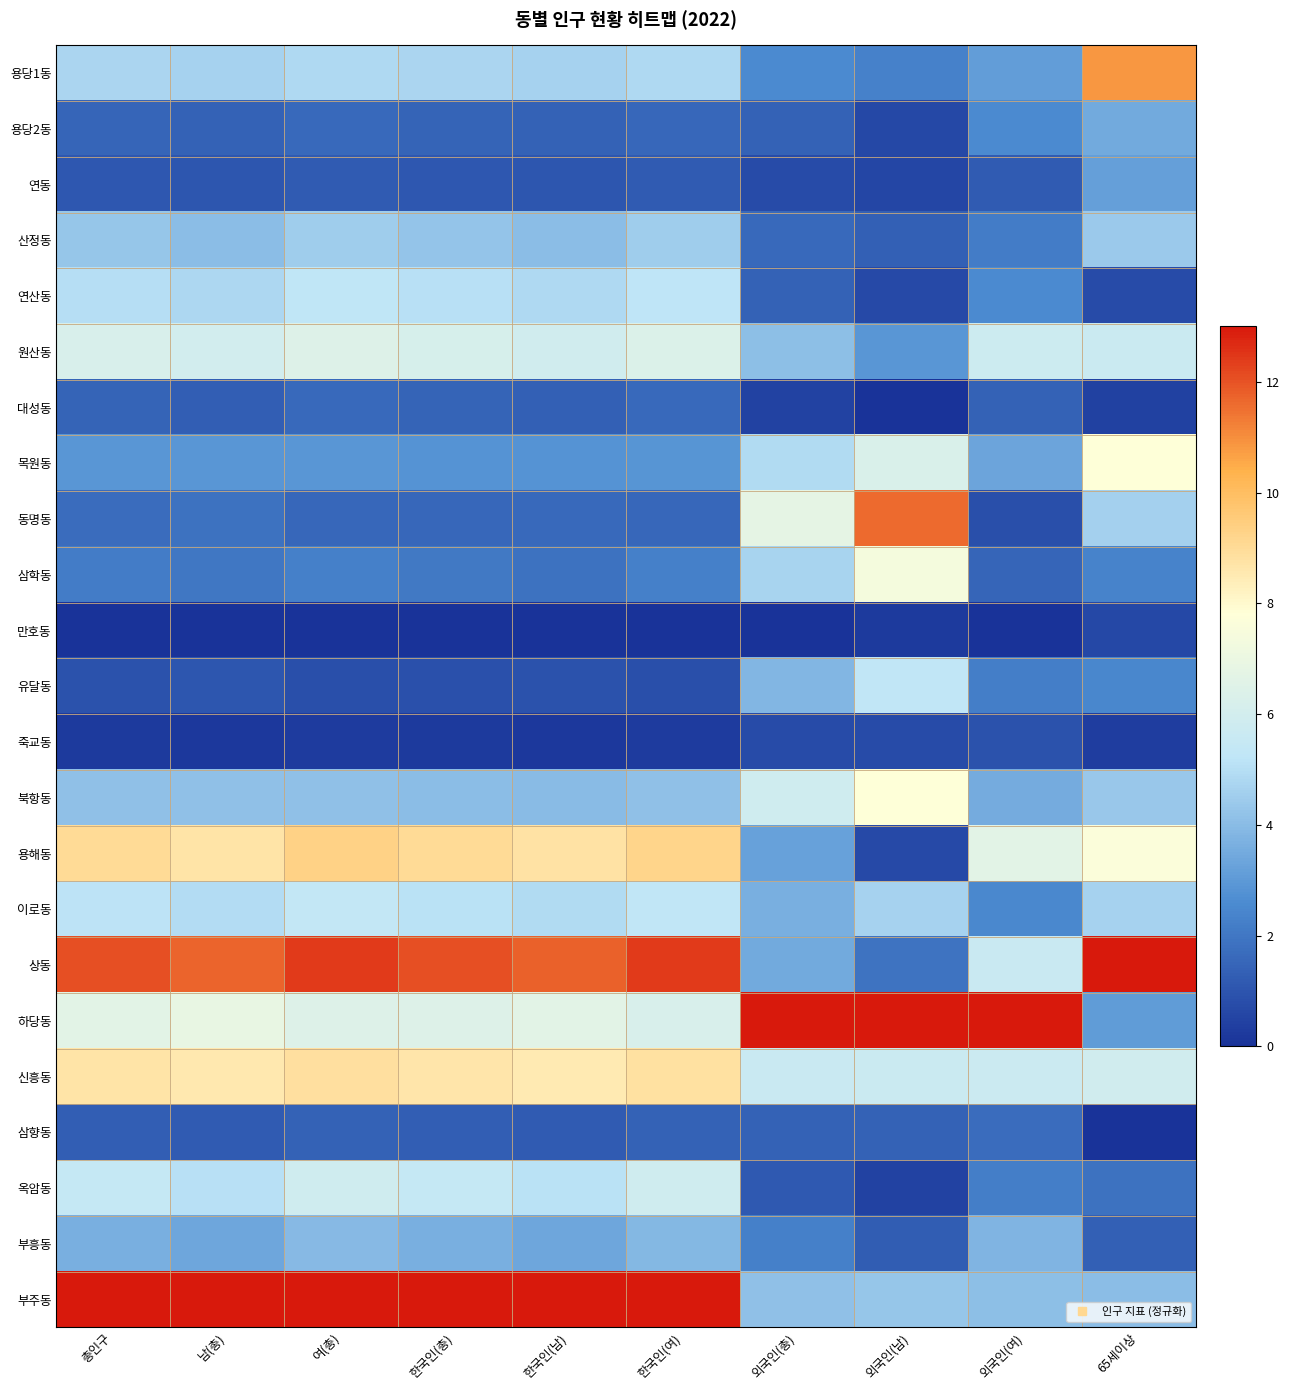

Reading left to right, transcribe all the data shown in this chart.

용당1동: 총인구=4.8	남(총)=4.7	여(총)=4.9	한국인(총)=4.7	한국인(남)=4.6	한국인(여)=4.8	외국인(총)=2.6	외국인(남)=2.3	외국인(여)=3.1	65세이상=10.8
용당2동: 총인구=1.5	남(총)=1.4	여(총)=1.6	한국인(총)=1.5	한국인(남)=1.4	한국인(여)=1.5	외국인(총)=1.4	외국인(남)=0.6	외국인(여)=2.6	65세이상=3.5
연동: 총인구=1.1	남(총)=1.0	여(총)=1.2	한국인(총)=1.1	한국인(남)=1.0	한국인(여)=1.2	외국인(총)=0.7	외국인(남)=0.6	외국인(여)=1.2	65세이상=3.2
산정동: 총인구=4.3	남(총)=4.0	여(총)=4.5	한국인(총)=4.3	한국인(남)=4.0	한국인(여)=4.5	외국인(총)=1.6	외국인(남)=1.3	외국인(여)=2.1	65세이상=4.4
연산동: 총인구=5.0	남(총)=4.8	여(총)=5.2	한국인(총)=5.0	한국인(남)=4.8	한국인(여)=5.2	외국인(총)=1.4	외국인(남)=0.7	외국인(여)=2.6	65세이상=0.7
원산동: 총인구=6.2	남(총)=6.0	여(총)=6.4	한국인(총)=6.2	한국인(남)=5.9	한국인(여)=6.4	외국인(총)=4.1	외국인(남)=2.9	외국인(여)=5.8	65세이상=5.6
대성동: 총인구=1.5	남(총)=1.3	여(총)=1.6	한국인(총)=1.5	한국인(남)=1.3	한국인(여)=1.6	외국인(총)=0.5	외국인(남)=0.0	외국인(여)=1.4	65세이상=0.4
목원동: 총인구=2.9	남(총)=2.9	여(총)=2.9	한국인(총)=2.8	한국인(남)=2.8	한국인(여)=2.9	외국인(총)=4.9	외국인(남)=6.3	외국인(여)=3.3	65세이상=7.8
동명동: 총인구=1.7	남(총)=1.8	여(총)=1.5	한국인(총)=1.6	한국인(남)=1.6	한국인(여)=1.5	외국인(총)=6.8	외국인(남)=11.6	외국인(여)=0.8	65세이상=4.6
삼학동: 총인구=2.1	남(총)=2.0	여(총)=2.3	한국인(총)=2.1	한국인(남)=1.9	한국인(여)=2.2	외국인(총)=4.7	외국인(남)=7.4	외국인(여)=1.5	65세이상=2.4
만호동: 총인구=0.0	남(총)=0.0	여(총)=0.0	한국인(총)=0.0	한국인(남)=0.0	한국인(여)=0.0	외국인(총)=0.0	외국인(남)=0.2	외국인(여)=0.0	65세이상=0.7
유달동: 총인구=0.9	남(총)=1.0	여(총)=0.9	한국인(총)=0.9	한국인(남)=0.9	한국인(여)=0.8	외국인(총)=3.9	외국인(남)=5.3	외국인(여)=2.2	65세이상=2.5
죽교동: 총인구=0.2	남(총)=0.2	여(총)=0.3	한국인(총)=0.2	한국인(남)=0.2	한국인(여)=0.3	외국인(총)=0.7	외국인(남)=0.8	외국인(여)=1.0	65세이상=0.3
북항동: 총인구=4.1	남(총)=4.1	여(총)=4.2	한국인(총)=4.1	한국인(남)=4.0	한국인(여)=4.1	외국인(총)=5.9	외국인(남)=7.8	외국인(여)=3.5	65세이상=4.4
용해동: 총인구=9.0	남(총)=8.7	여(총)=9.3	한국인(총)=9.0	한국인(남)=8.8	한국인(여)=9.2	외국인(총)=3.2	외국인(남)=0.7	외국인(여)=6.6	65세이상=7.6
이로동: 총인구=5.1	남(총)=5.0	여(총)=5.3	한국인(총)=5.1	한국인(남)=4.9	한국인(여)=5.3	외국인(총)=3.6	외국인(남)=4.7	외국인(여)=2.5	65세이상=4.6
상동: 총인구=12.1	남(총)=11.7	여(총)=12.4	한국인(총)=12.1	한국인(남)=11.8	한국인(여)=12.4	외국인(총)=3.5	외국인(남)=1.9	외국인(여)=5.6	65세이상=13.0
하당동: 총인구=6.6	남(총)=6.9	여(총)=6.4	한국인(총)=6.4	한국인(남)=6.6	한국인(여)=6.2	외국인(총)=13.0	외국인(남)=13.0	외국인(여)=13.0	65세이상=3.1
신흥동: 총인구=8.7	남(총)=8.6	여(총)=8.9	한국인(총)=8.7	한국인(남)=8.5	한국인(여)=8.8	외국인(총)=5.6	외국인(남)=5.7	외국인(여)=5.7	65세이상=5.9
삼향동: 총인구=1.3	남(총)=1.2	여(총)=1.4	한국인(총)=1.3	한국인(남)=1.2	한국인(여)=1.4	외국인(총)=1.4	외국인(남)=1.4	외국인(여)=1.7	65세이상=0.0
옥암동: 총인구=5.5	남(총)=5.1	여(총)=5.9	한국인(총)=5.5	한국인(남)=5.1	한국인(여)=5.9	외국인(총)=1.1	외국인(남)=0.5	외국인(여)=2.2	65세이상=1.9
부흥동: 총인구=3.6	남(총)=3.4	여(총)=3.9	한국인(총)=3.6	한국인(남)=3.4	한국인(여)=3.9	외국인(총)=2.2	외국인(남)=1.2	외국인(여)=3.8	65세이상=1.3
부주동: 총인구=13.0	남(총)=13.0	여(총)=13.0	한국인(총)=13.0	한국인(남)=13.0	한국인(여)=13.0	외국인(총)=4.1	외국인(남)=4.3	외국인(여)=4.1	65세이상=4.0